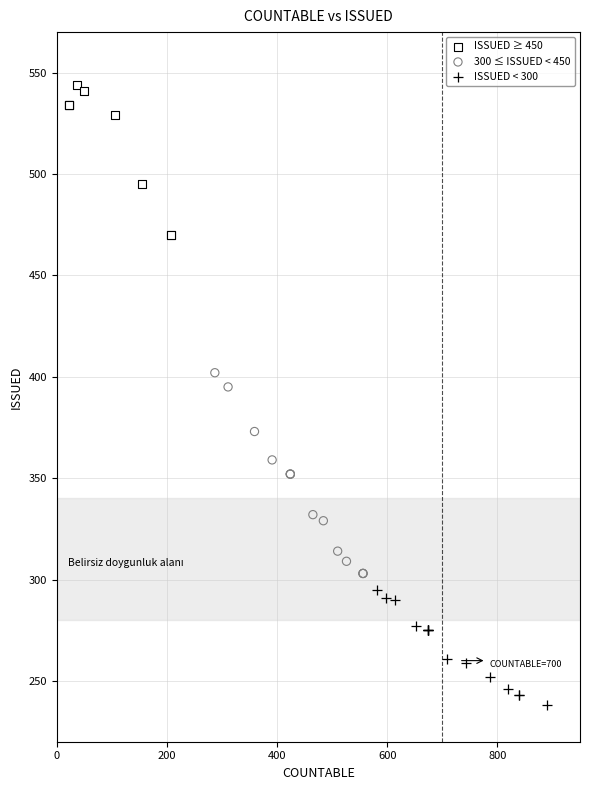

What are all the series names shown in the legend?

ISSUED ≥ 450, 300 ≤ ISSUED < 450, ISSUED < 300